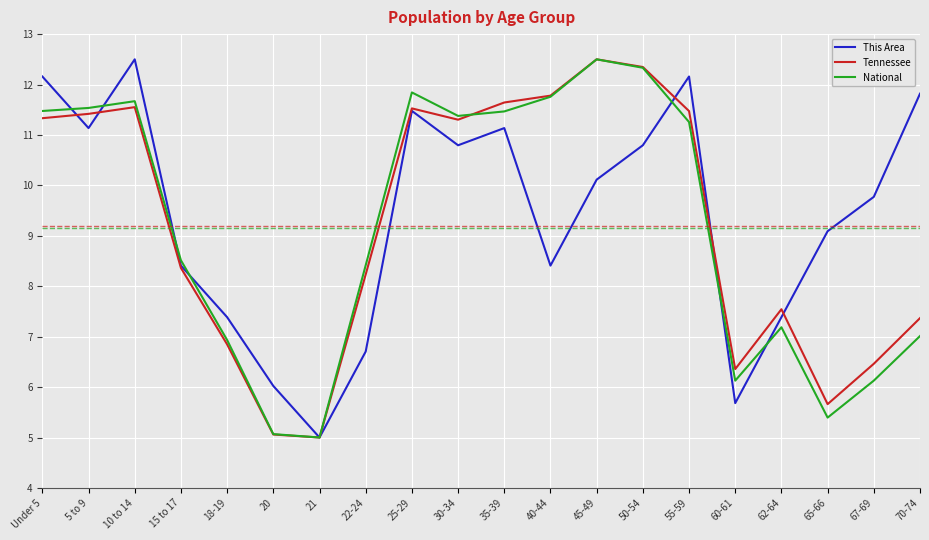

How many categories are shown in the chart?

20